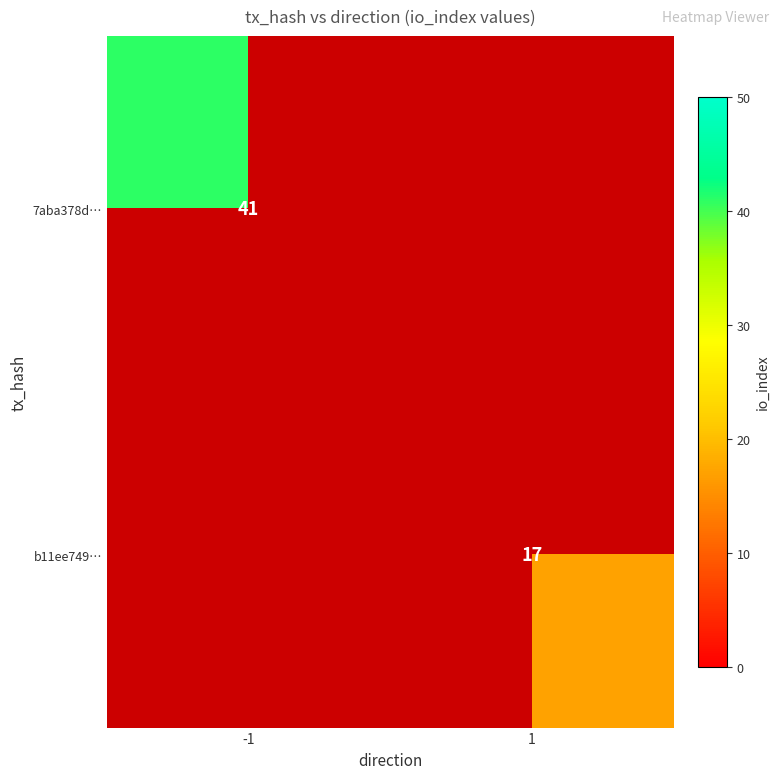

The 7aba378d… series shows 65 at -1. True or false?

False